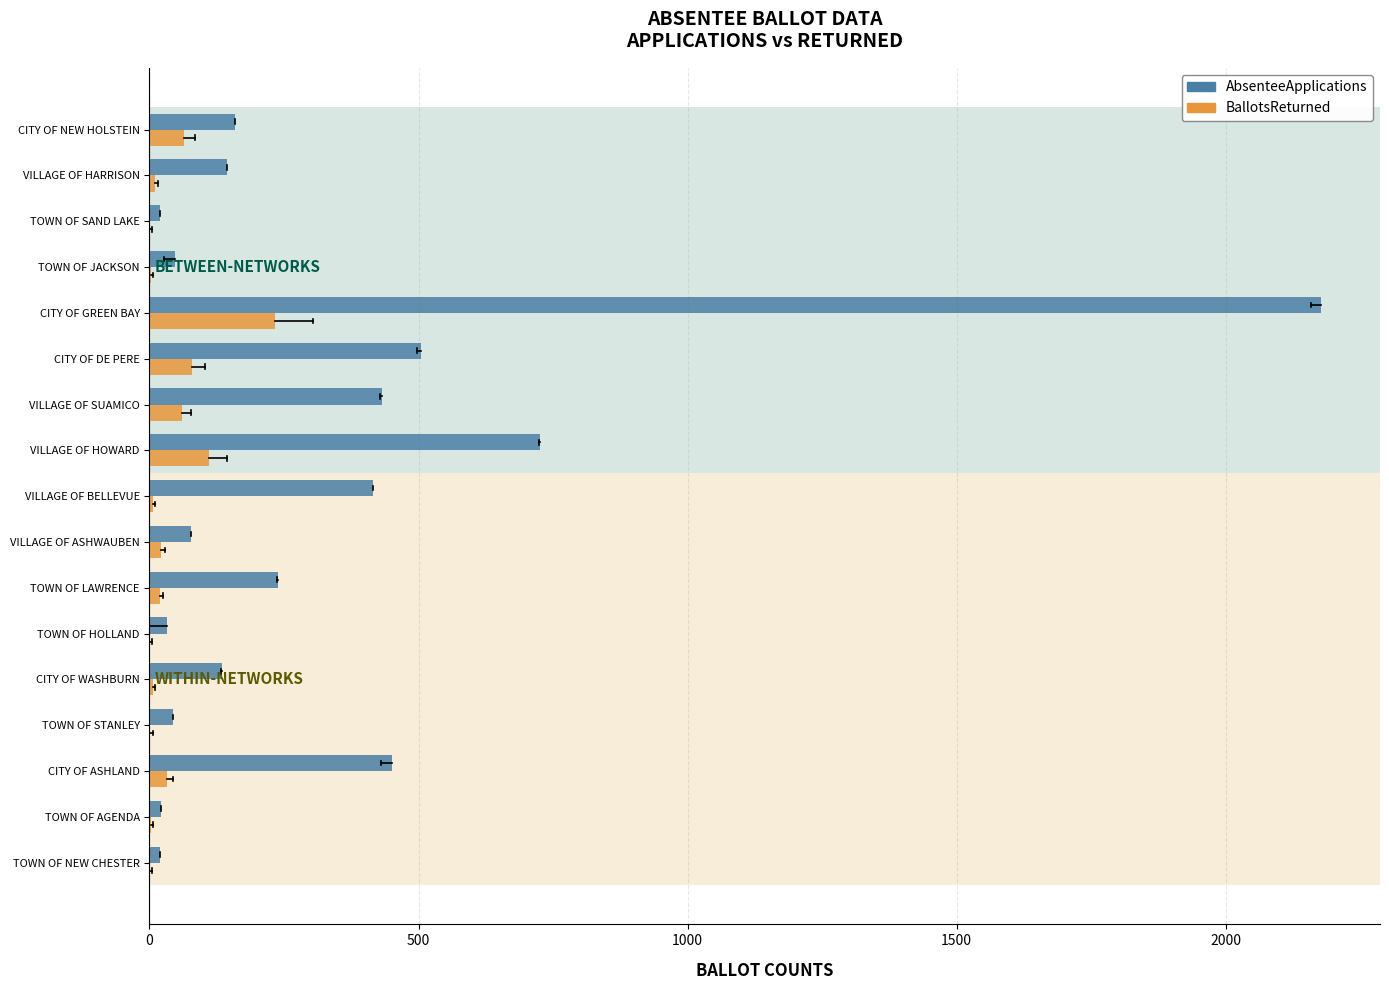

Which category has the highest value across all series?

CITY OF GREEN BAY